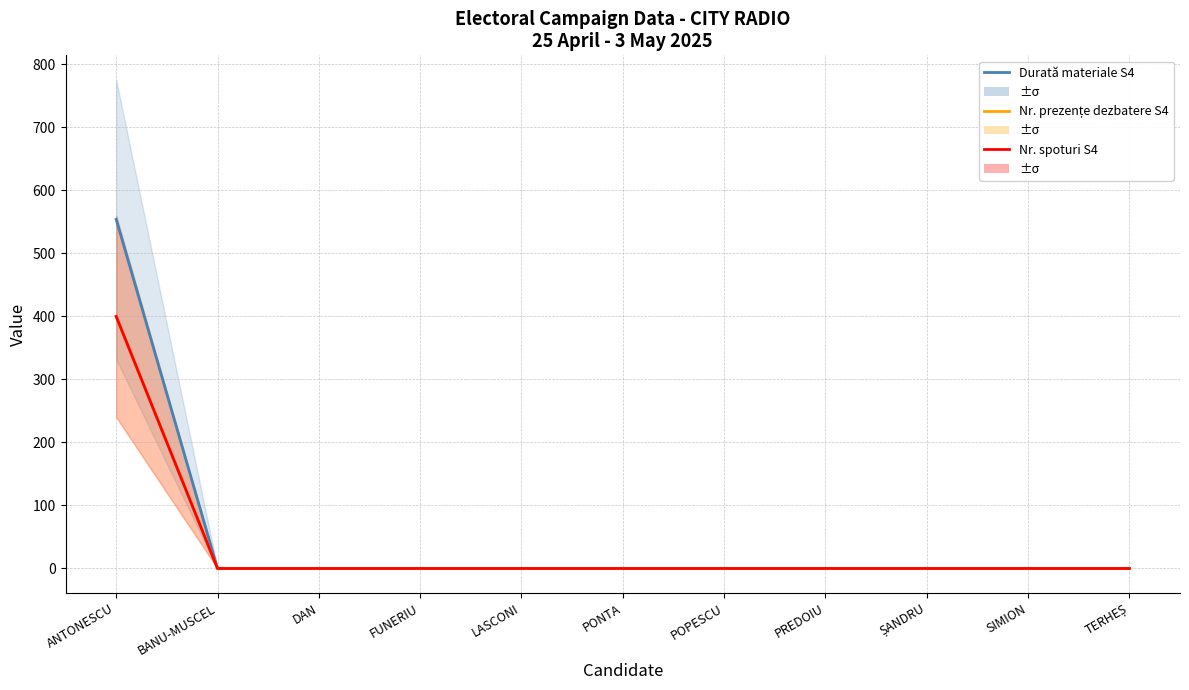

At ANTONESCU, list the series in order from smallest to largest.

Nr. prezențe dezbatere S4, Nr. spoturi S4, Durată materiale S4